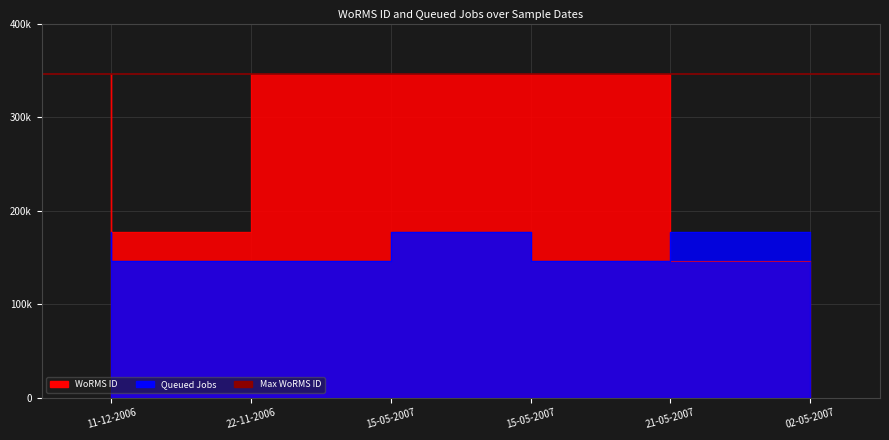

Where is the first local minimum for Queued Jobs?

21-05-2007